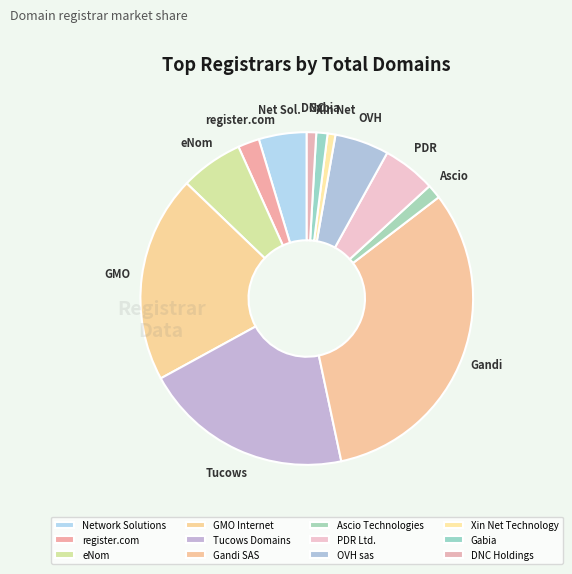

Combined, do GMO Internet and Network Solutions account for over 50%?

No